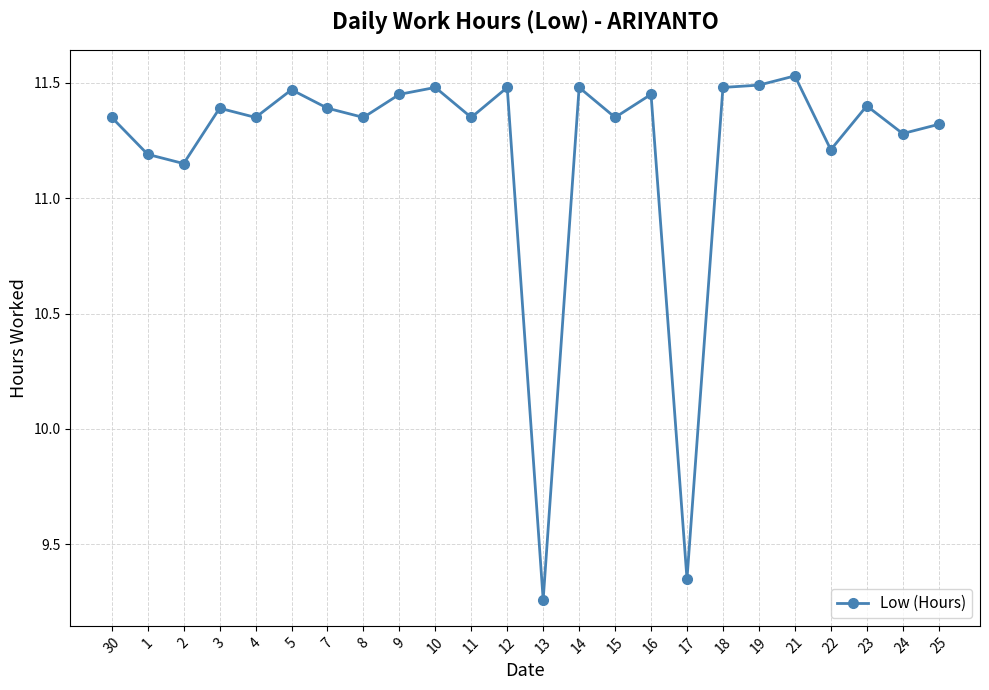

True or false: the data has more than 0 interior local peaks.

True